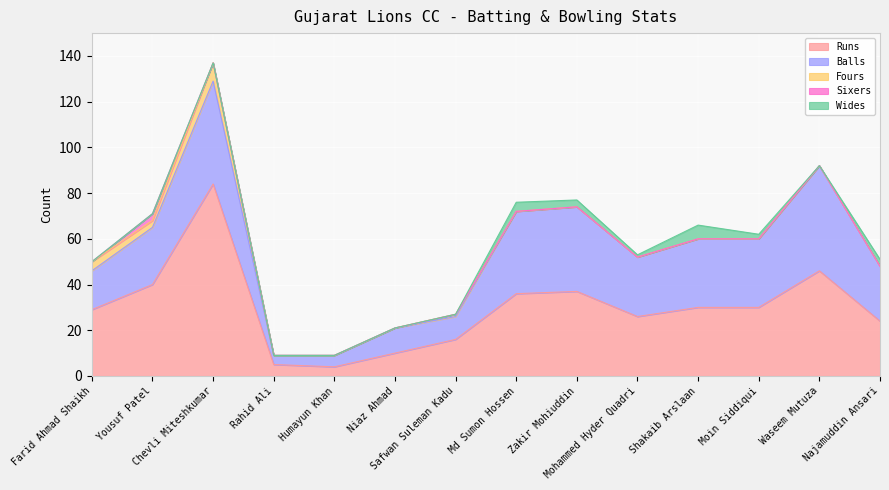

What is the spread (max minus min) of values at Niaz Ahmad?

11